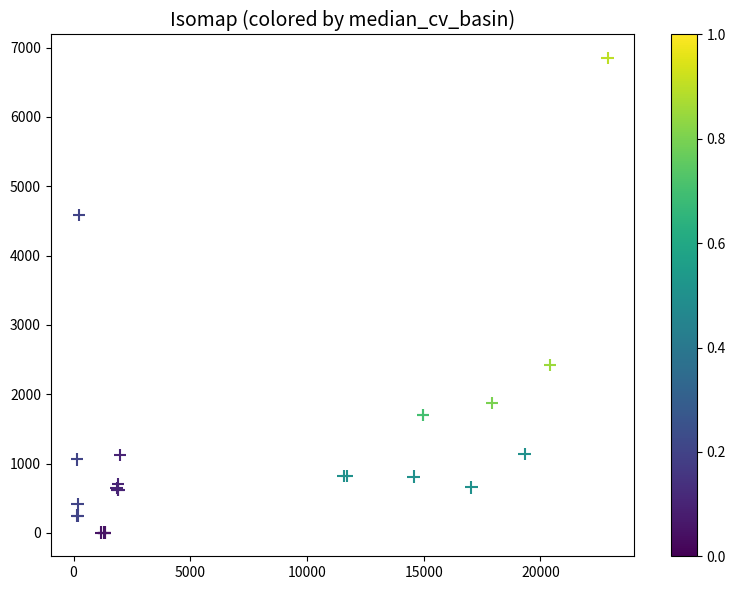

What Y value in the scatter plot is closest to 3426?

2420